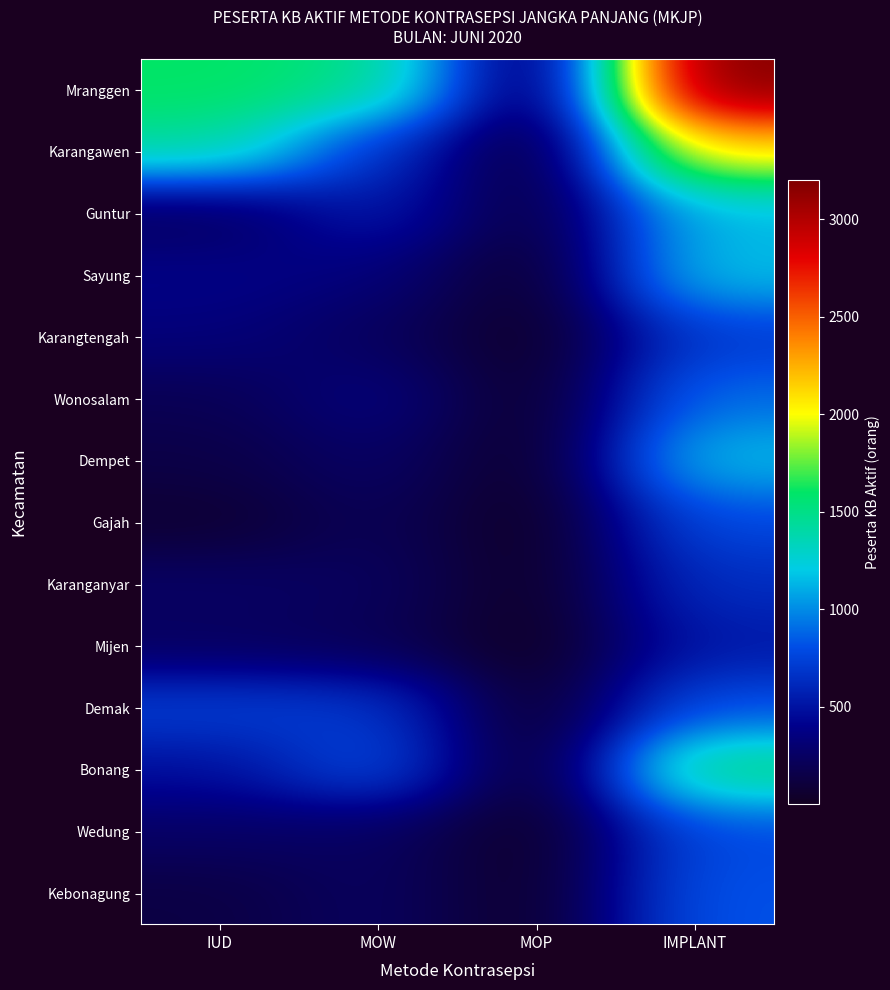

Between IUD and IMPLANT, which series saw the biggest shift?

Mranggen